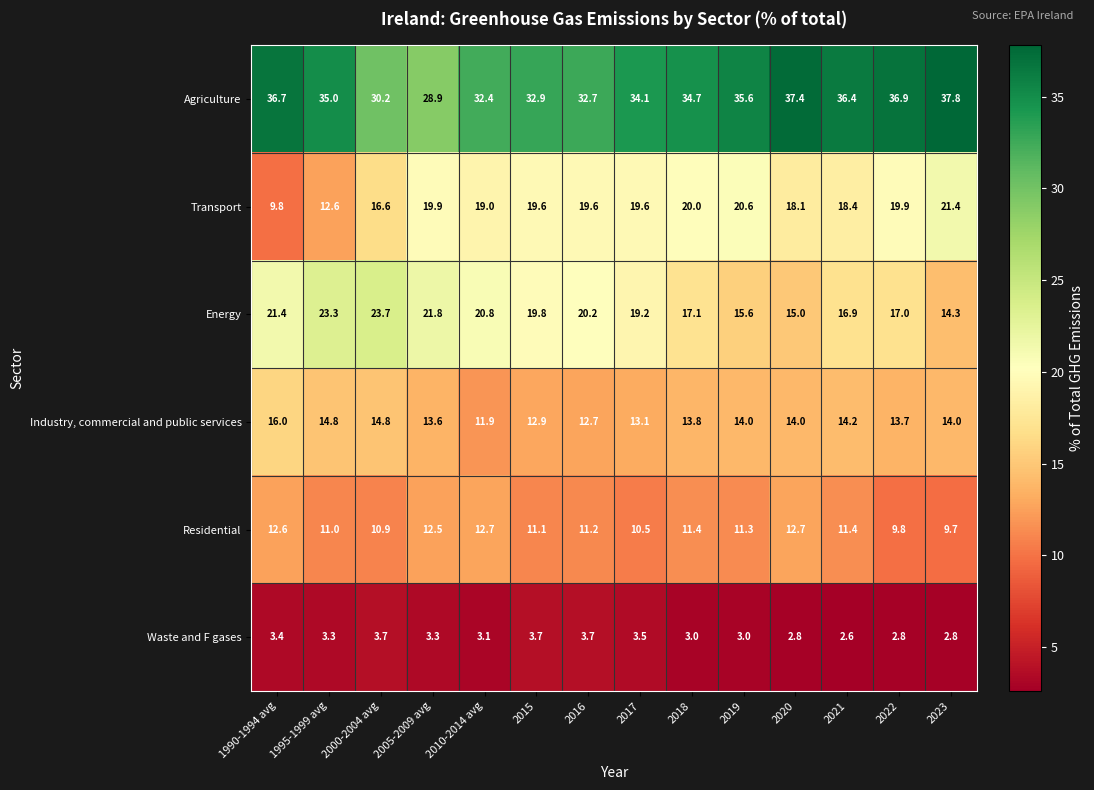

Which series changed the most between 1995-1999 avg and 2020?

Energy